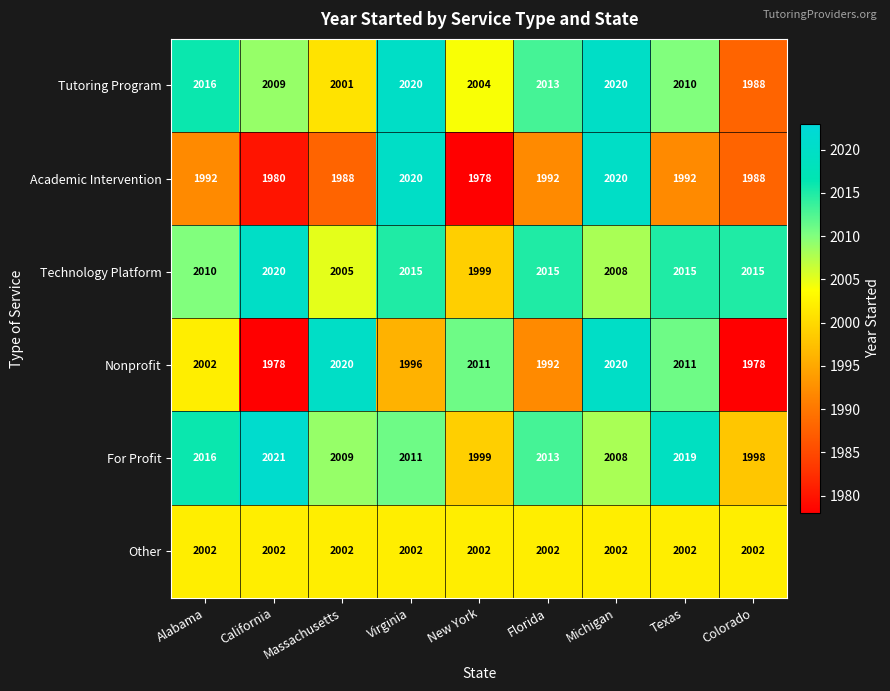

What is the sum of all Other values?

18018